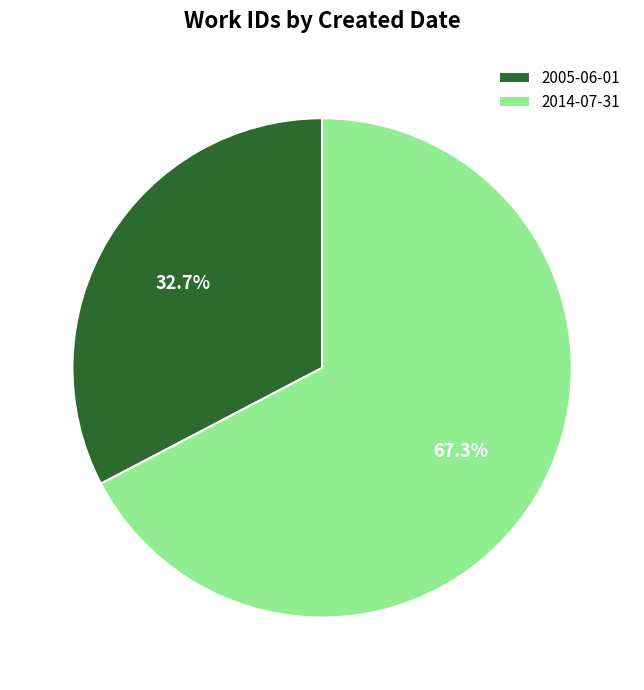

Approximately how many times larger is the value at 2014-07-31 compared to 2005-06-01?

2.1